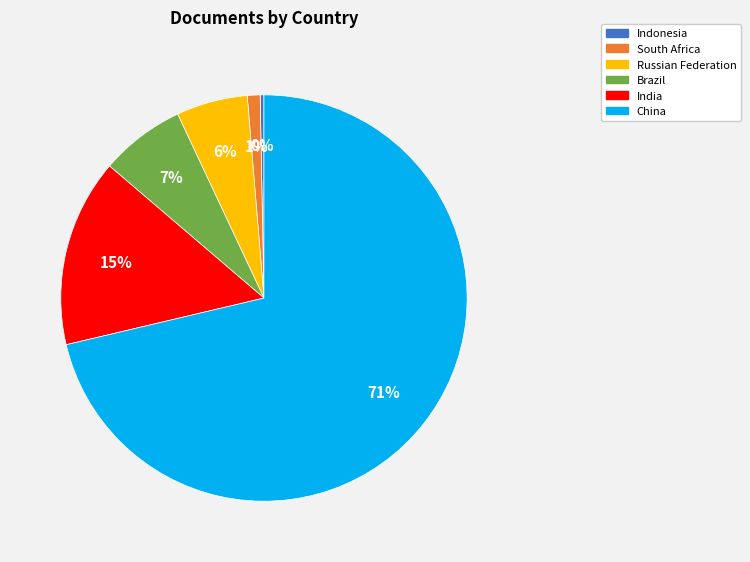

Which has a higher value, India or Russian Federation?

India